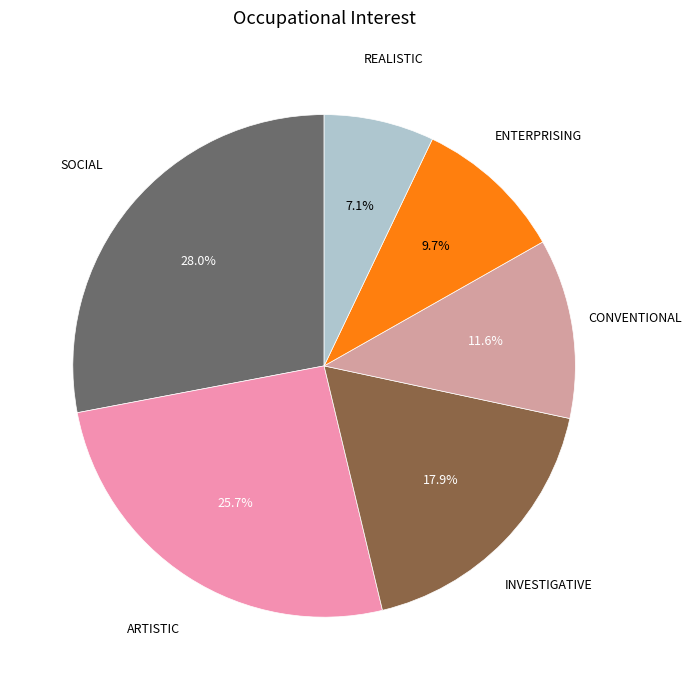

Is there any slice that represents more than half of the pie?

No